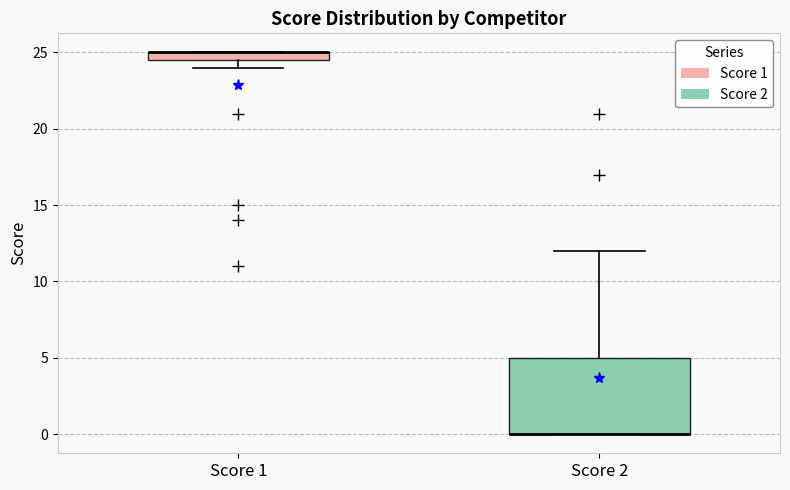

Where is the upper edge of the box for Score 2 on the y-axis? The values are not printed on the chart, so give them approximately, as read against the axis.

5.0